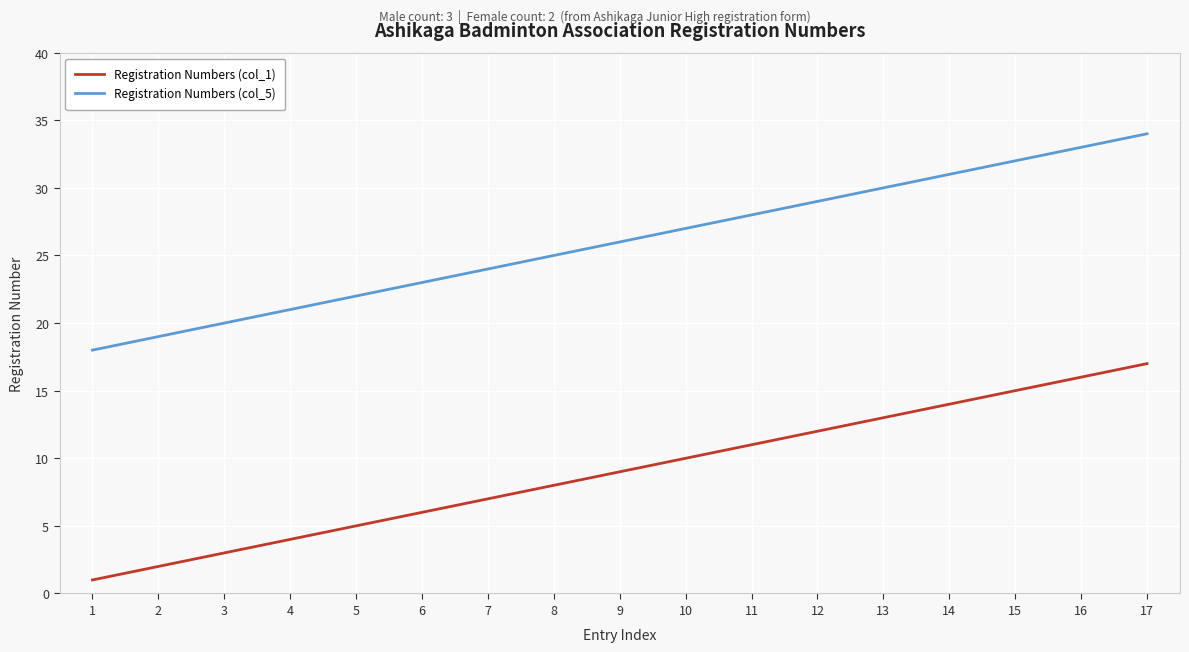

What is the difference between the second highest and minimum values in the Registration Numbers (col_5) series?

15